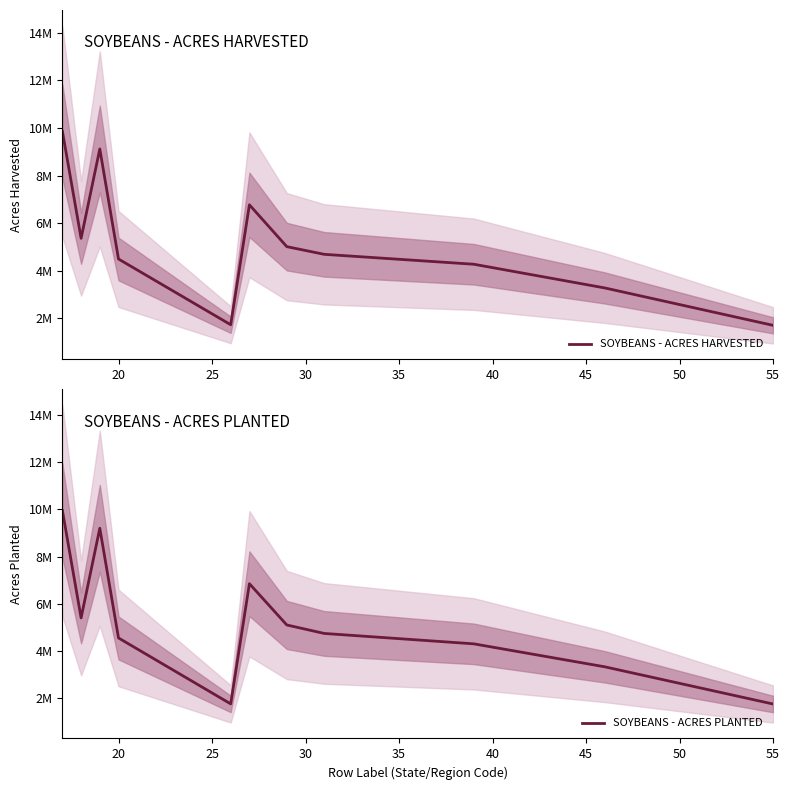

Rank the series by their average value, from lowest to highest.

SOYBEANS - ACRES HARVESTED, SOYBEANS - ACRES PLANTED